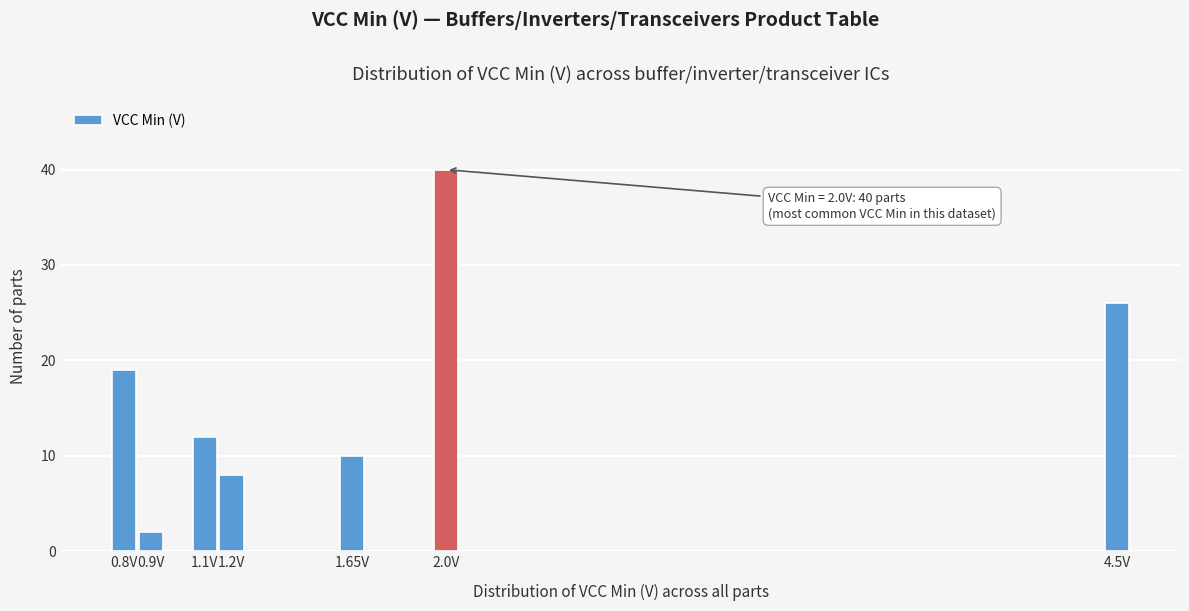

Reading right to left, extract all data points from this chart.

26	40	10	8	12	2	19